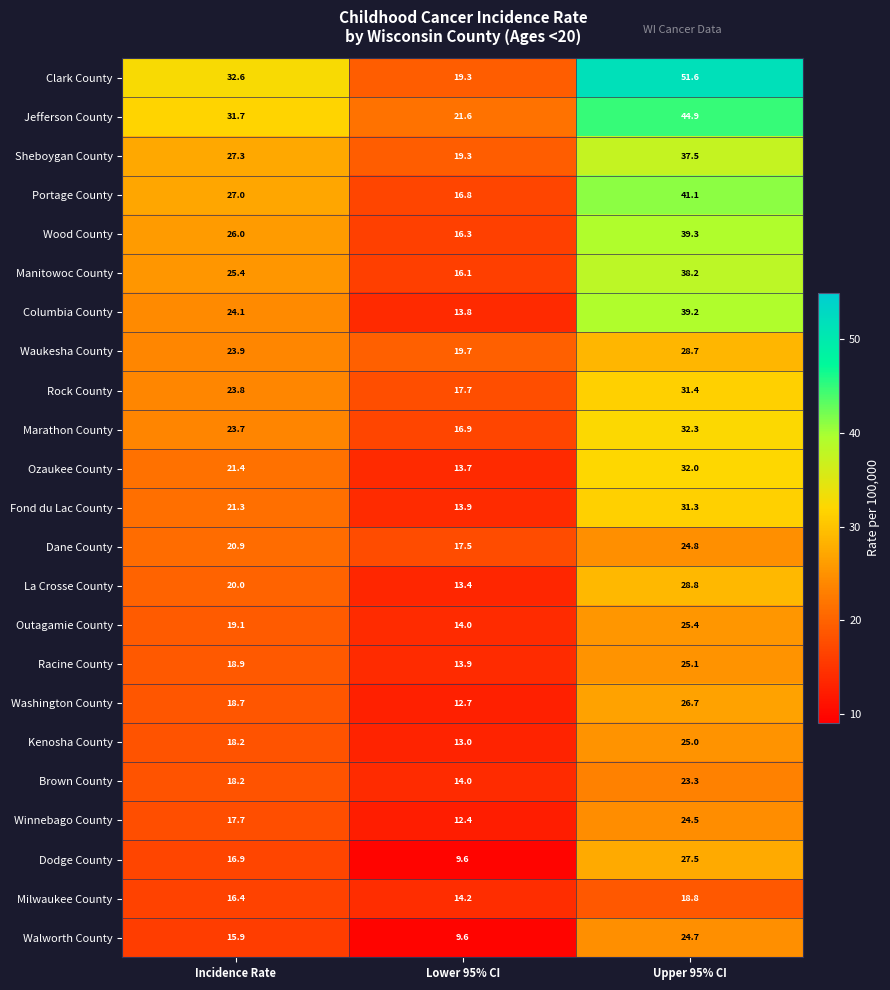

Is it true that Portage County equals 27.0 at Incidence Rate?

True